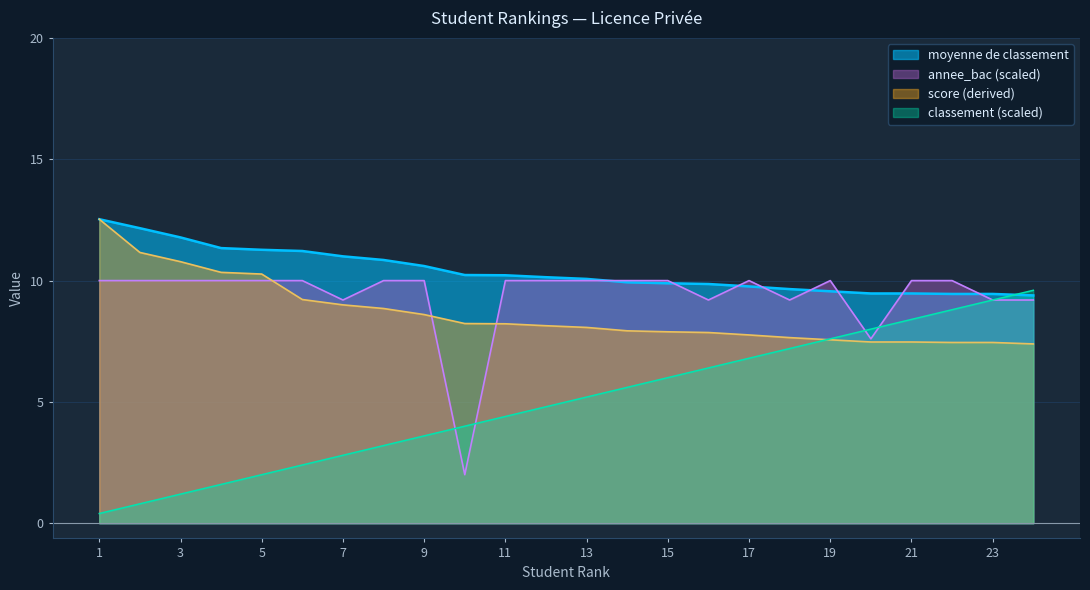

The value of moyenne de classement at 17 is 17.2. True or false?

False